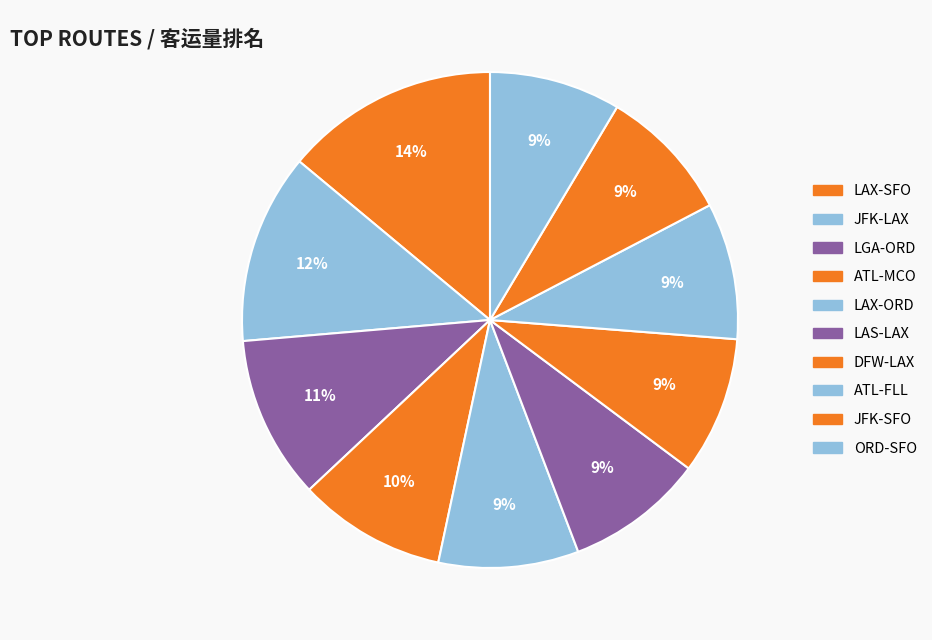

Rank the categories by value from lowest to highest.

ORD-SFO, JFK-SFO, ATL-FLL, DFW-LAX, LAS-LAX, LAX-ORD, ATL-MCO, LGA-ORD, JFK-LAX, LAX-SFO